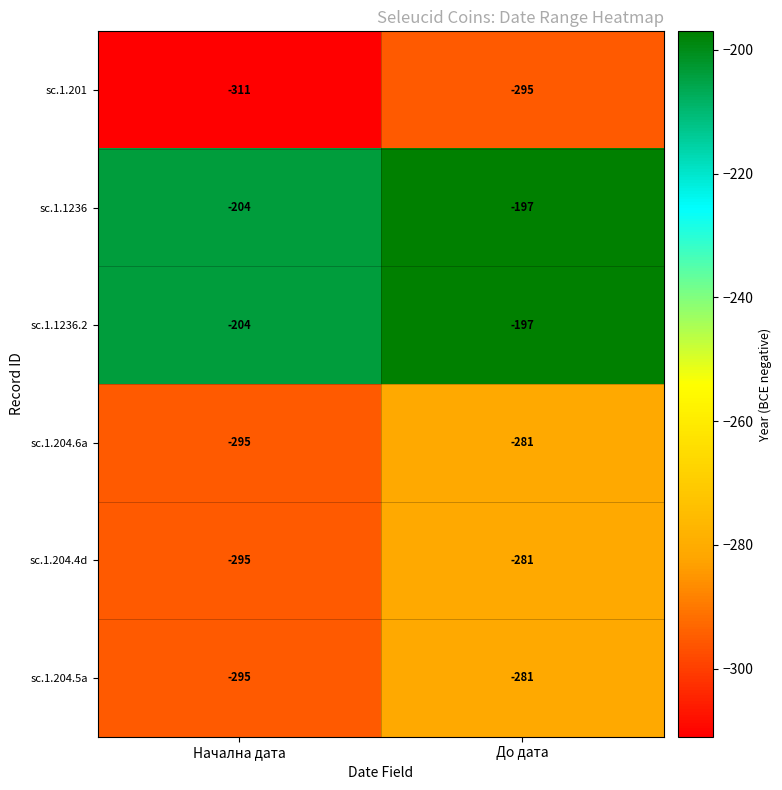

Between Начална дата and До дата, which series saw the biggest shift?

sc.1.201